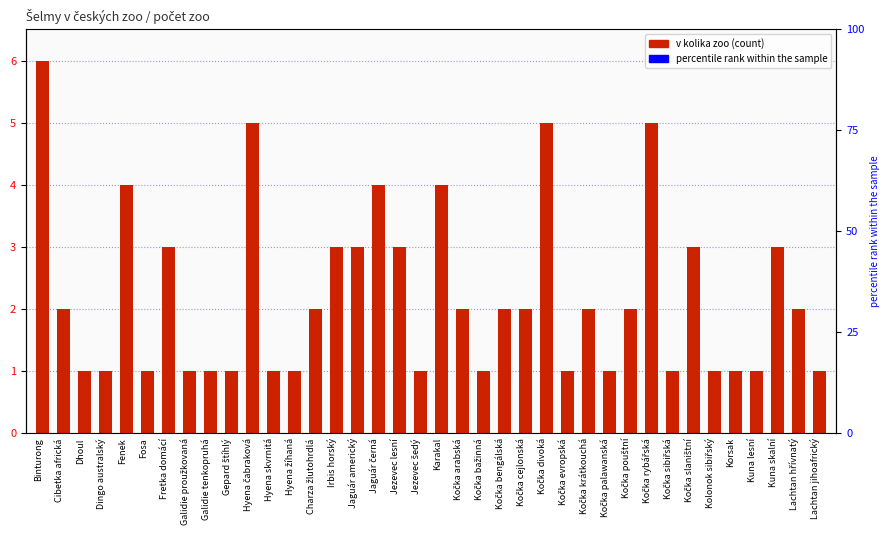

Read the value at Karakal.

4